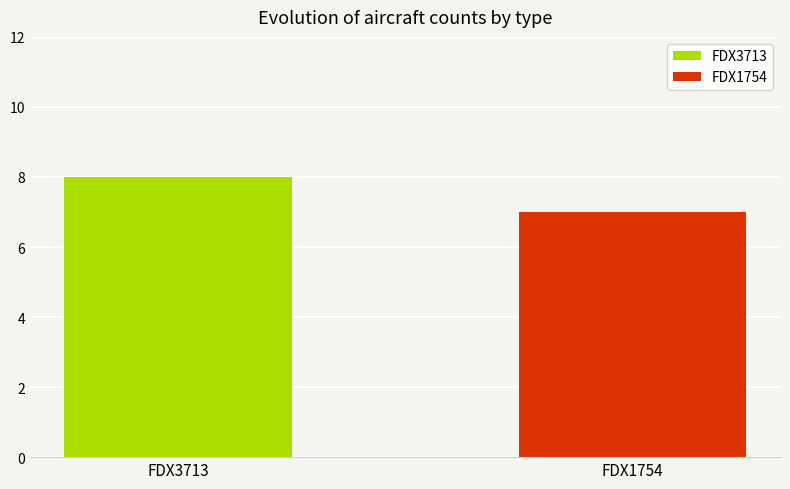

List the series in order of their peak value, lowest first.

FDX1754, FDX3713